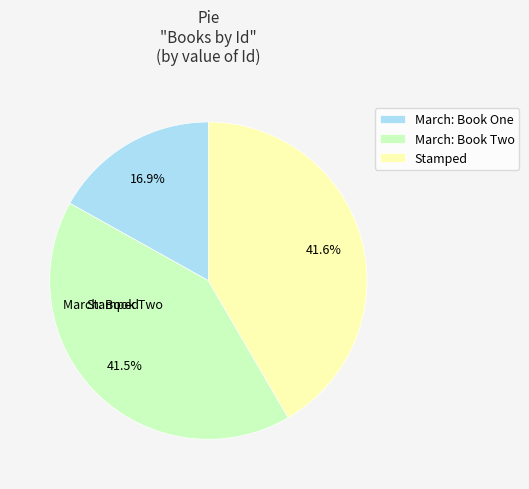

What portion of the pie excludes Stamped?

58.4%